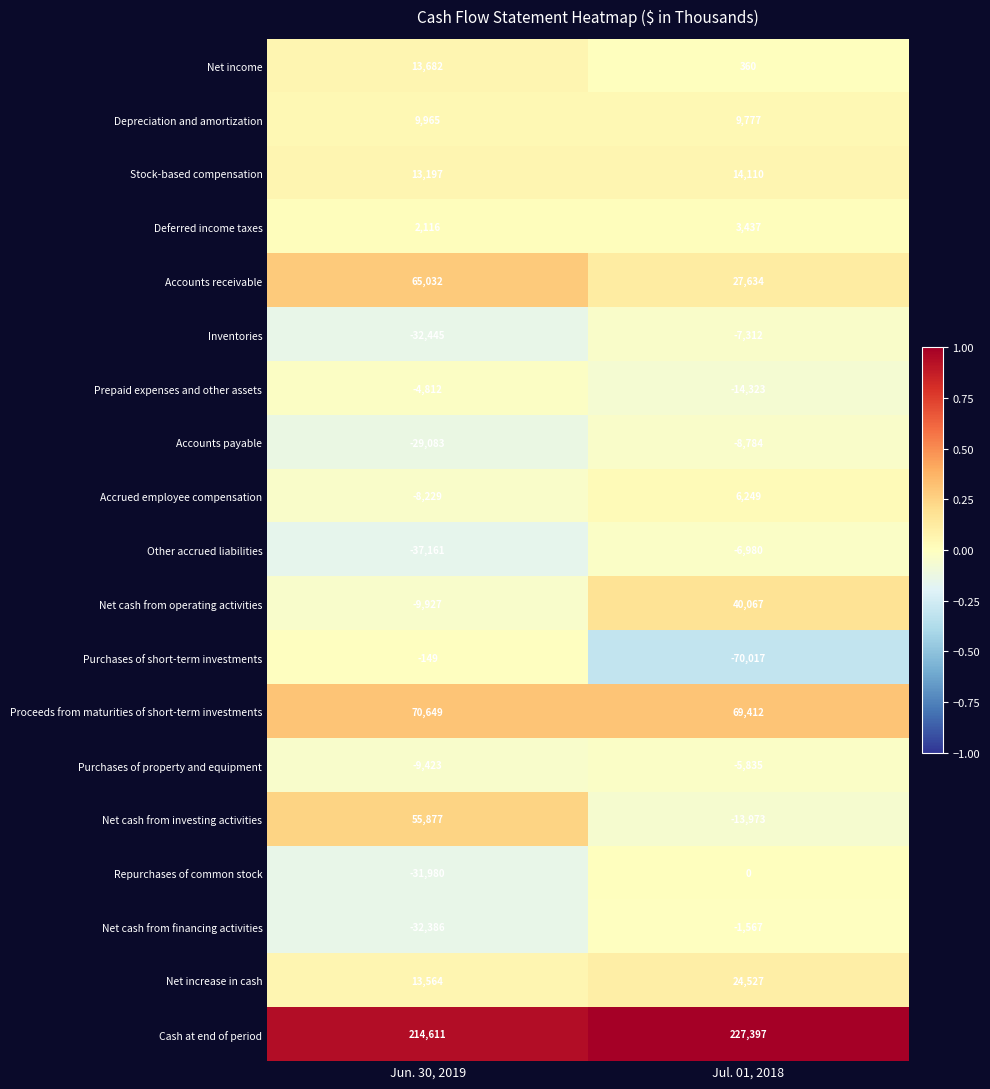

At how many categories does at least one series exceed 0?

2